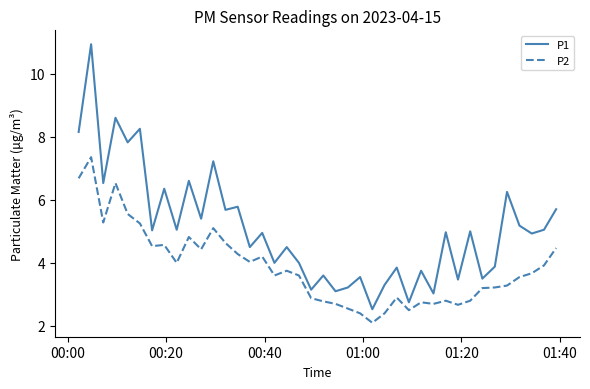

List the series in order of their peak value, lowest first.

P2, P1